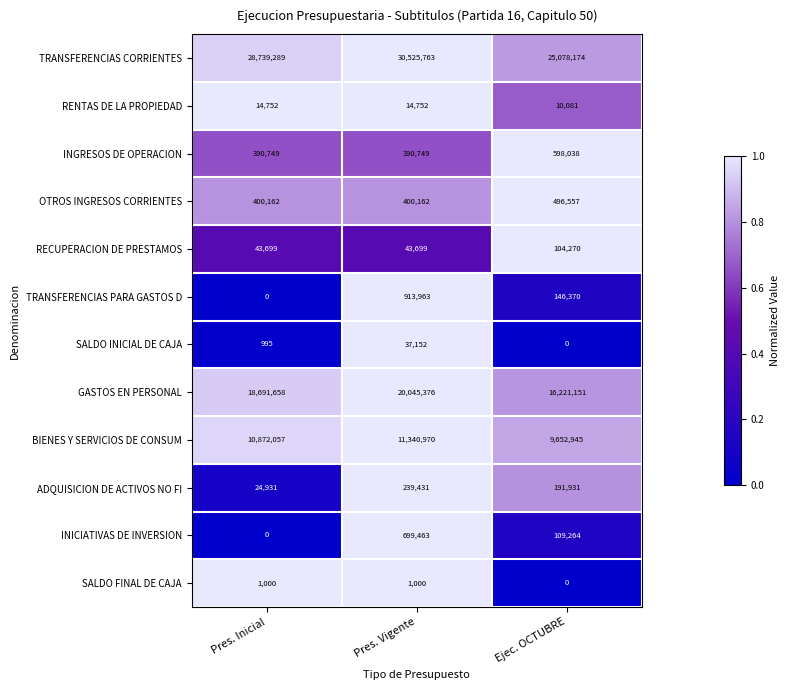

True or false: RECUPERACION DE PRESTAMOS has a value of 104270 at Ejec. OCTUBRE.

True